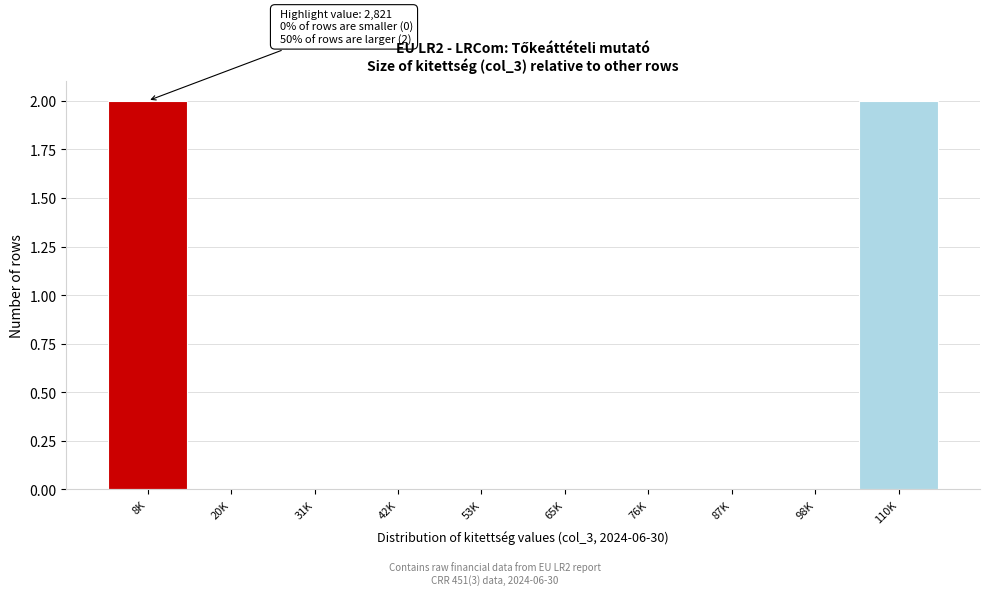

Reading left to right, what are all the values shown in this chart?

8K=2	20K=0	31K=0	42K=0	53K=0	65K=0	76K=0	87K=0	98K=0	110K=2